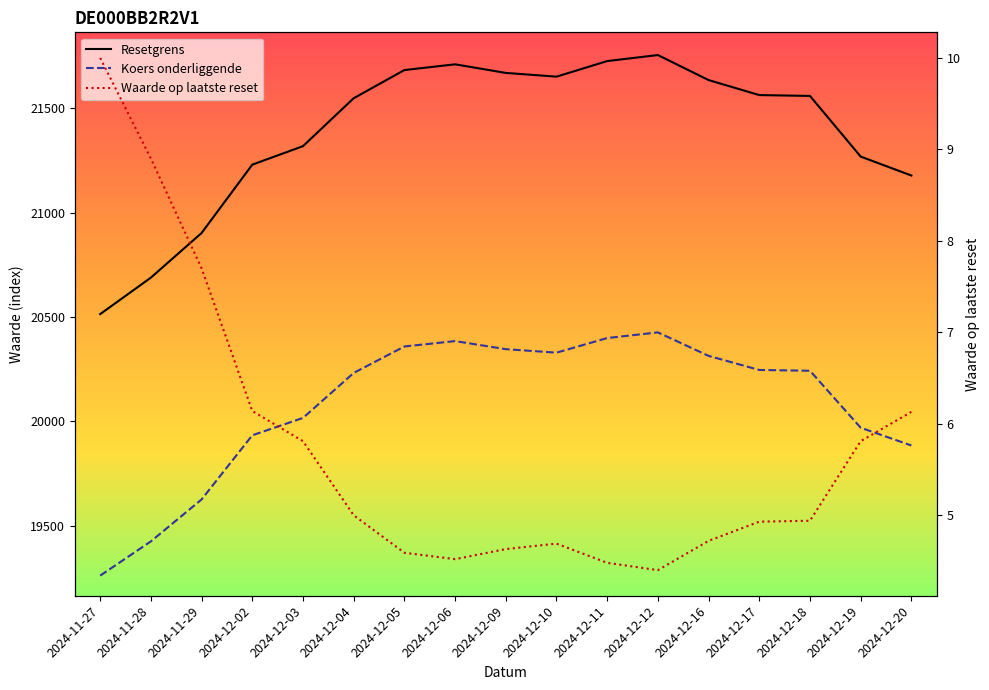

At how many categories does at least one series exceed 4348?

17